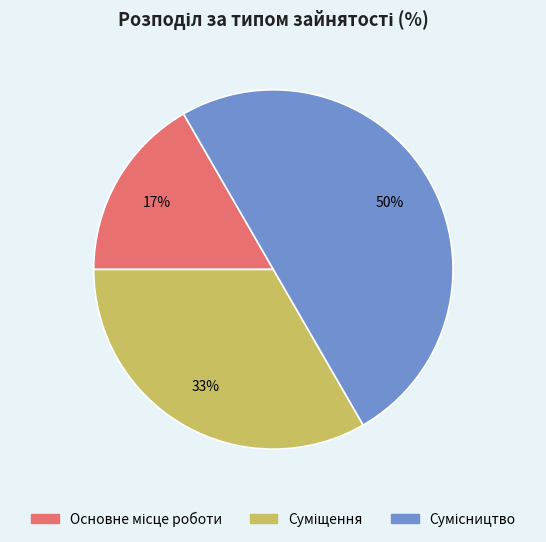

To the nearest percent, what is the difference between the largest and smallest slice percentages?

33%